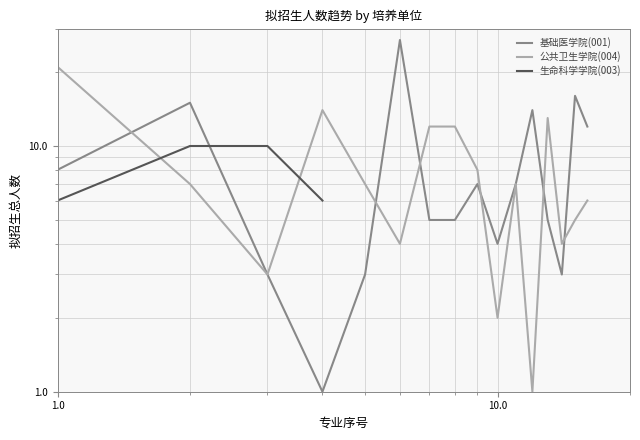

How many data points does each series have?

16